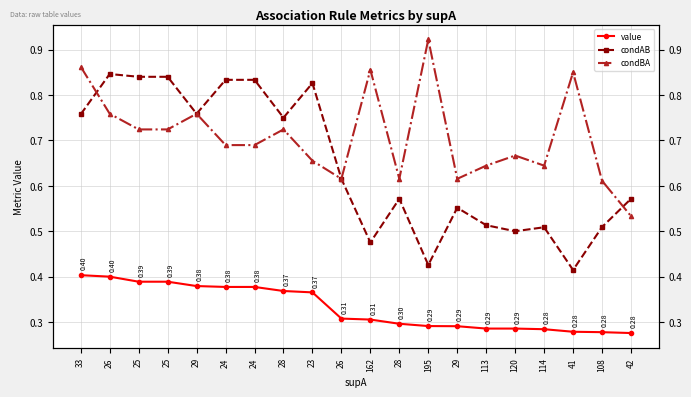

True or false: value has a value of 0.3 at 26.

True